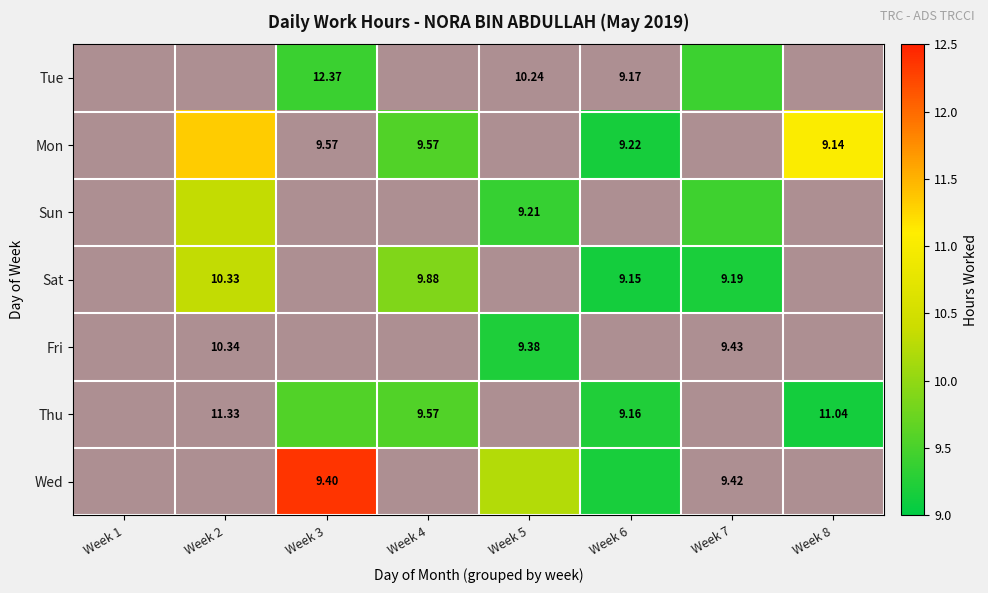

What is the difference between the Wed values at Week 6 and Week 3?

3.2